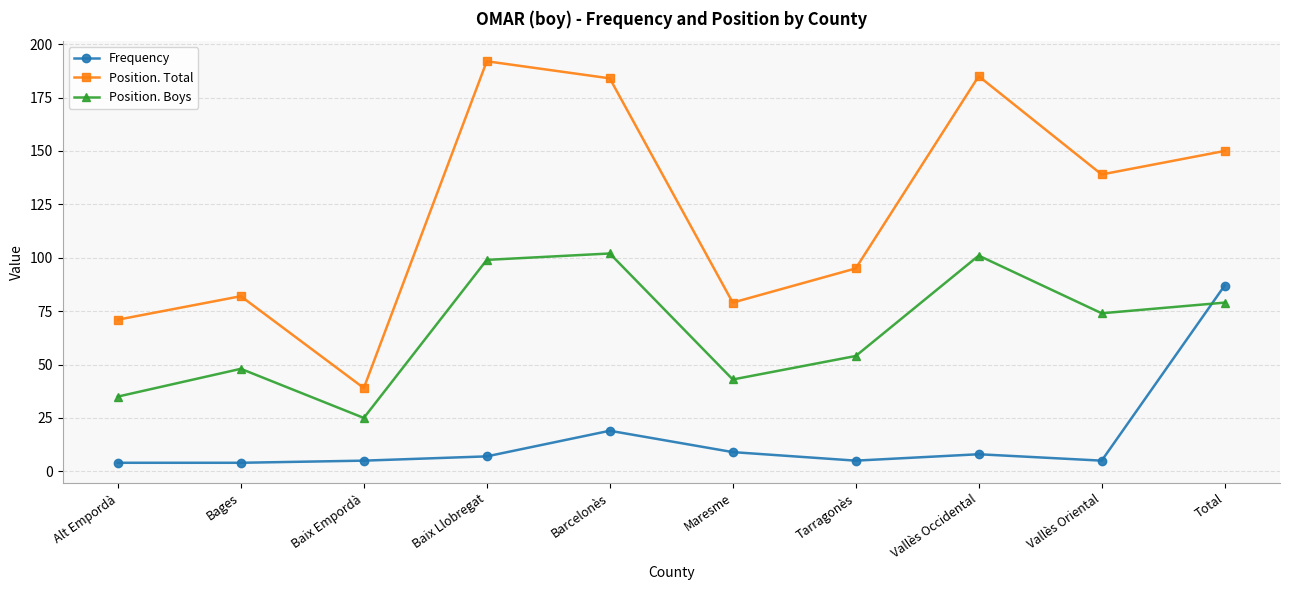

Is the value of Position. Boys at Bages greater than the value of Position. Total at Maresme?

No